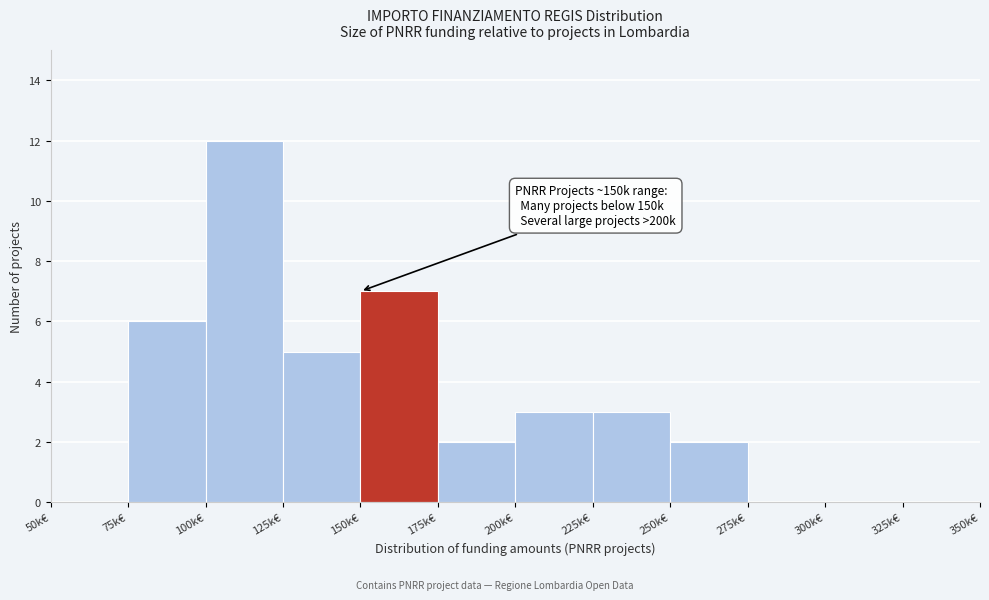

Reading left to right, transcribe all the data shown in this chart.

50k€=0	75k€=6	100k€=12	125k€=5	150k€=7	175k€=2	200k€=3	225k€=3	250k€=2	275k€=0	300k€=0	325k€=0